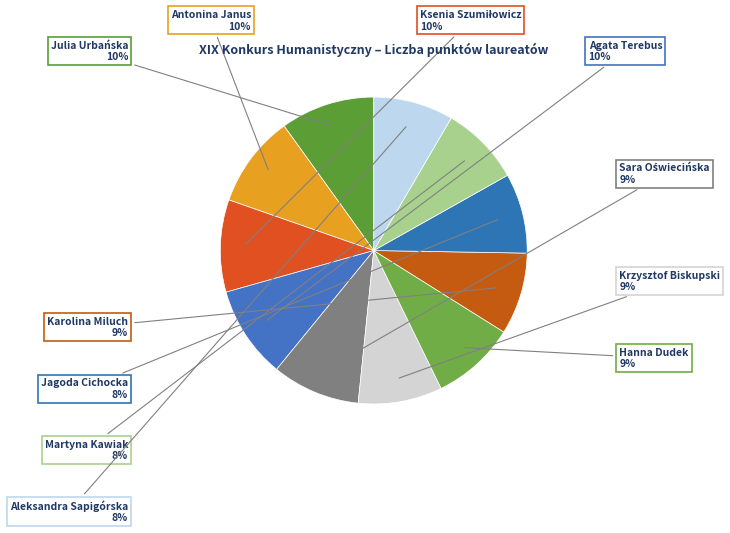

The Krzysztof Biskupski slice represents 9% of the pie. True or false?

True